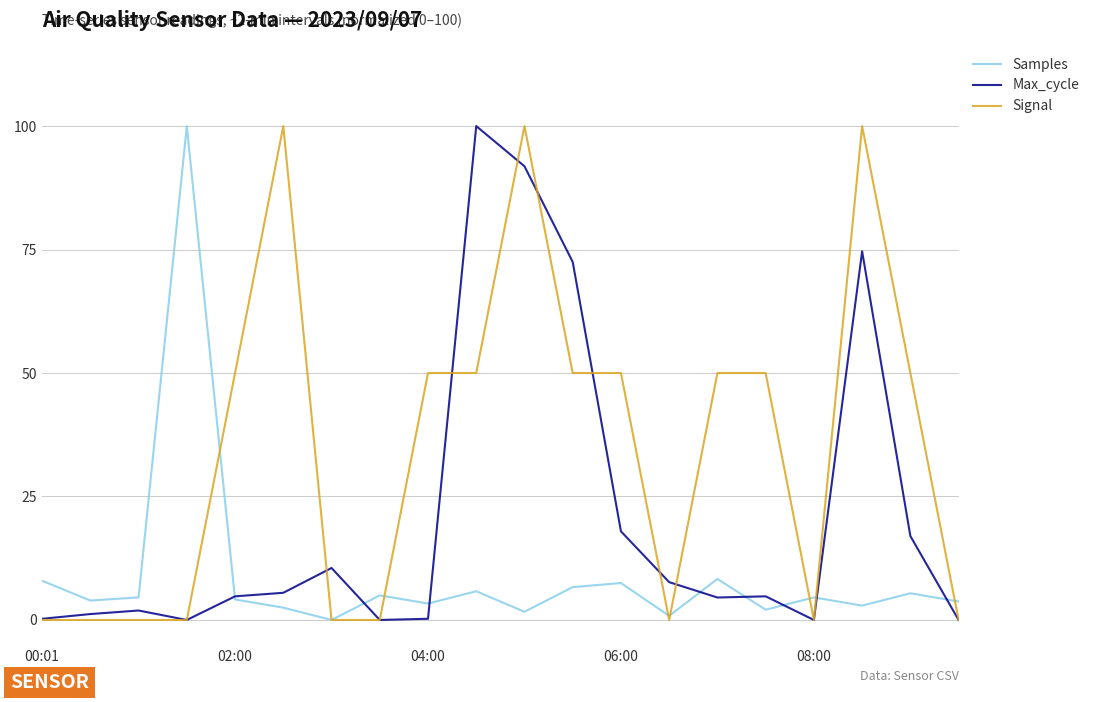

Which series has the largest total across all categories?

Signal